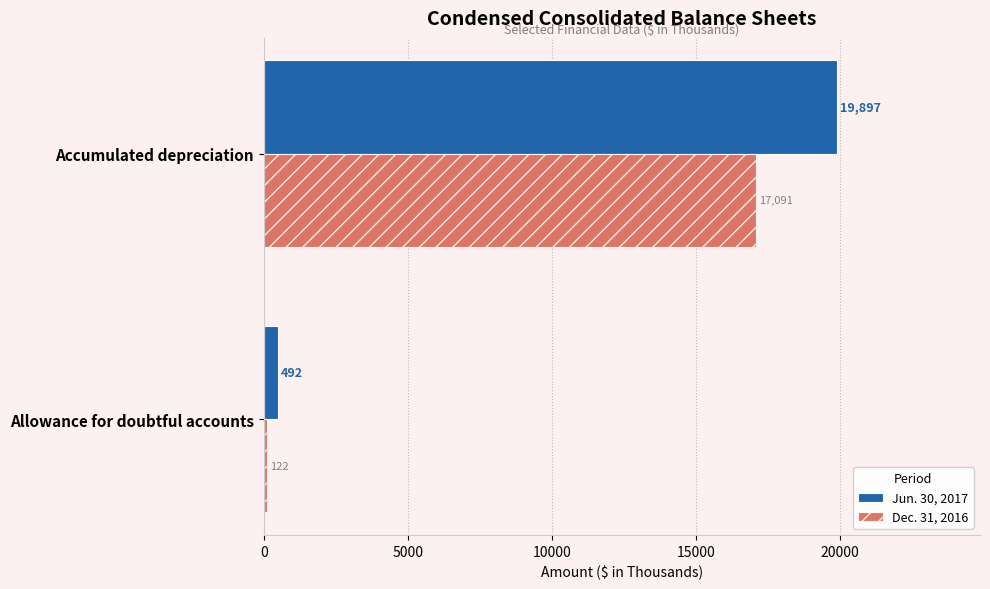

Which series has the largest range (max minus min)?

Jun. 30, 2017